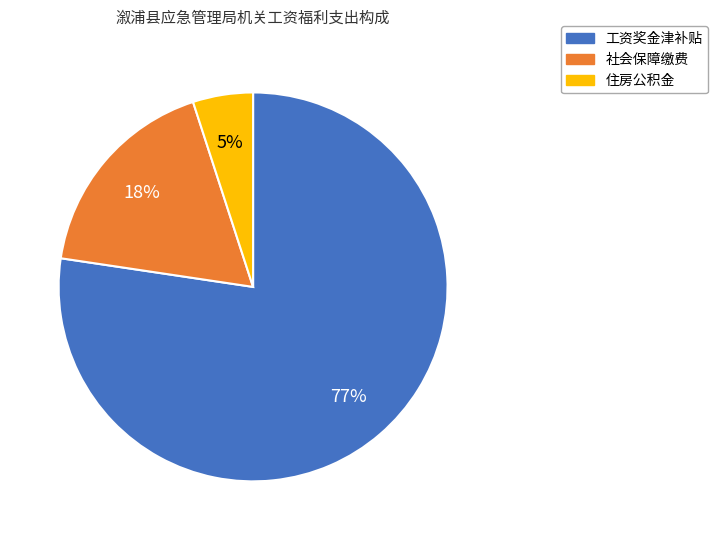

To the nearest percent, what is the average slice percentage?

33%